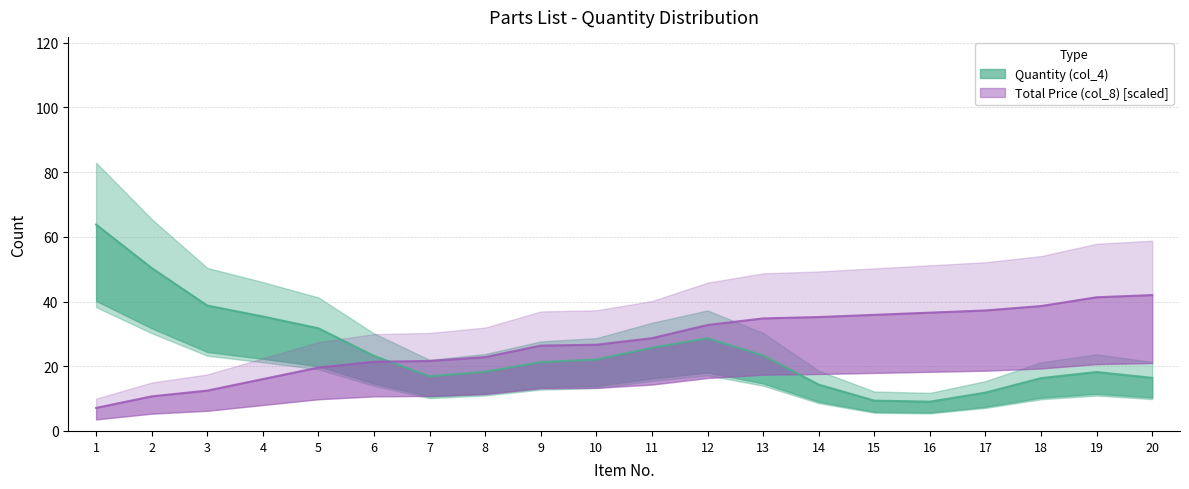

At which category does the chart reach its minimum across all series?

1